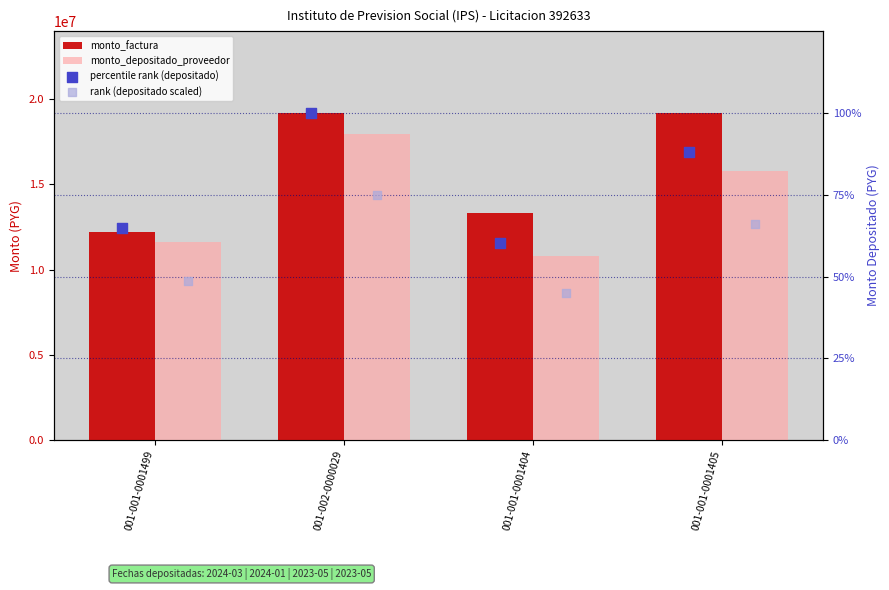

What are all the series names shown in the legend?

monto_factura, monto_depositado_proveedor, percentile rank (depositado), rank (depositado scaled)